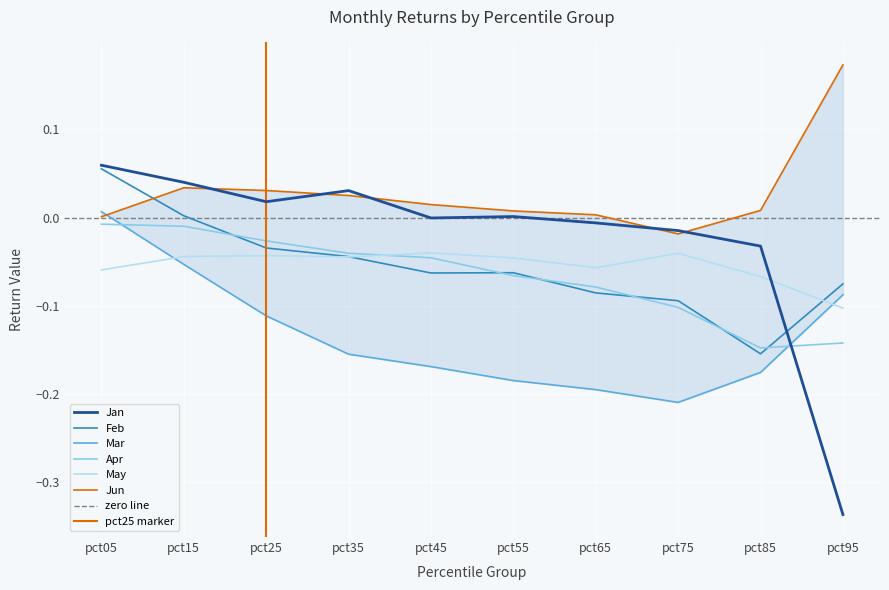

What is the approximate value of Jan at pct95?

-0.3